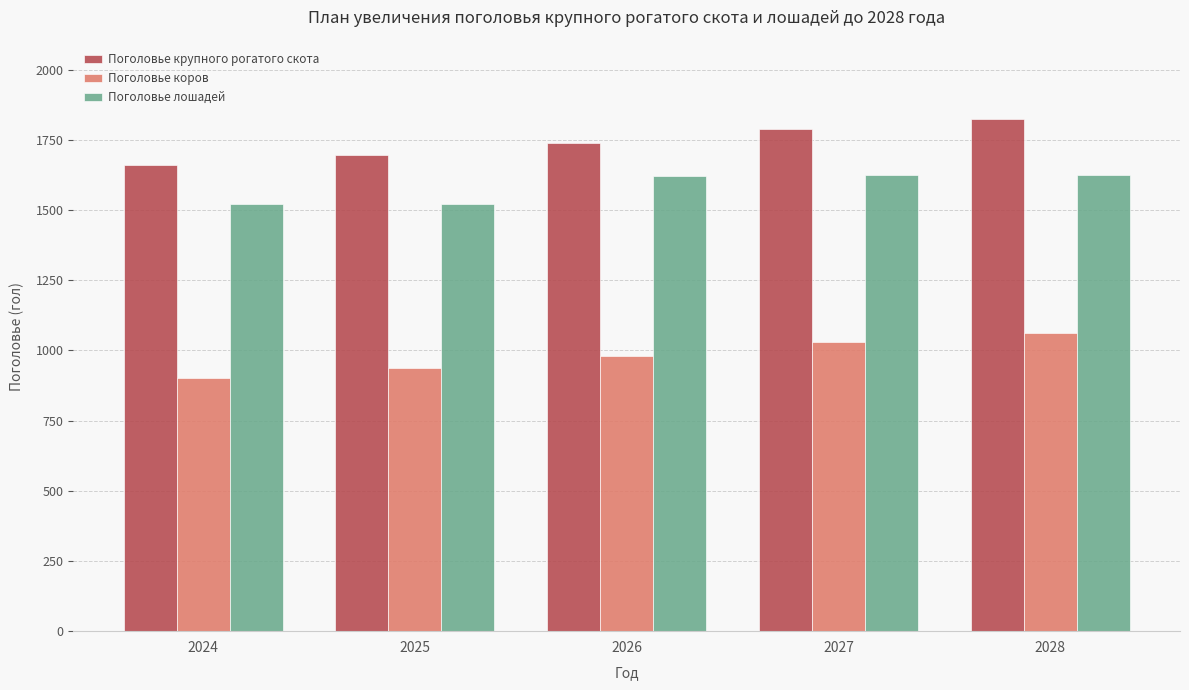

Read the Поголовье коров value at 2026, to the nearest 50.

1000